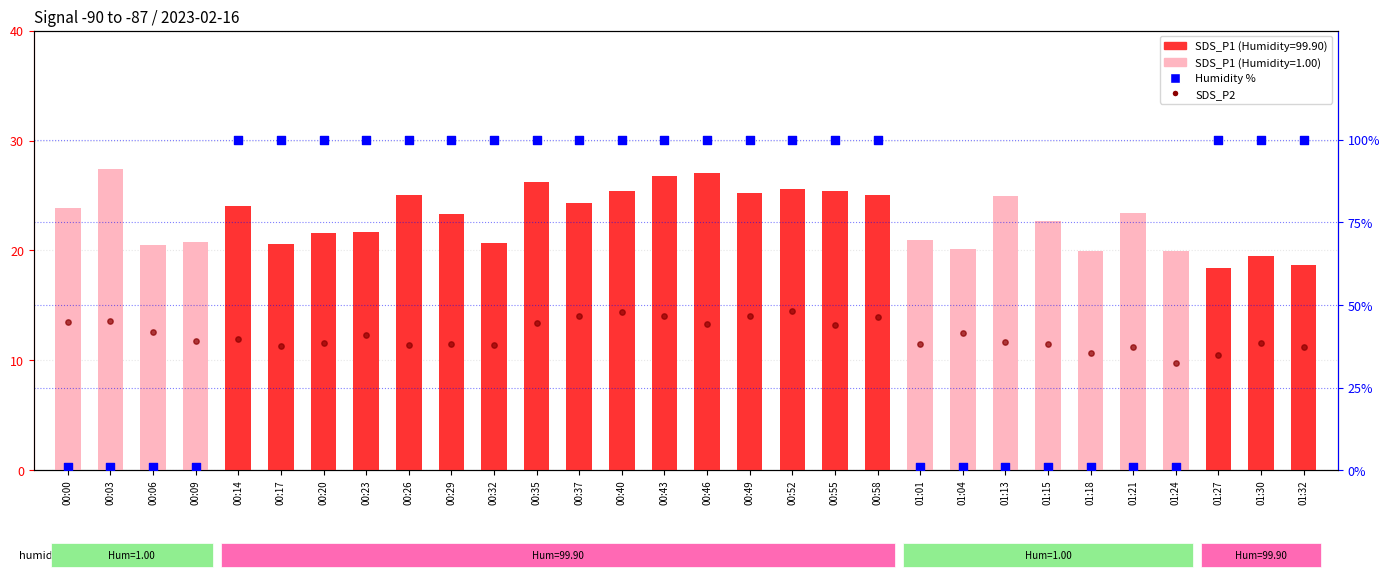

Which series contains the lowest Y value?

Humidity_pct